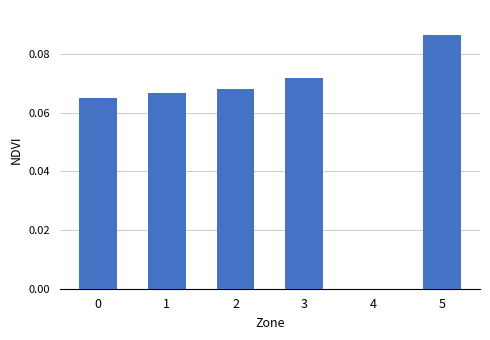

Between 2 and 3, which is larger?

3